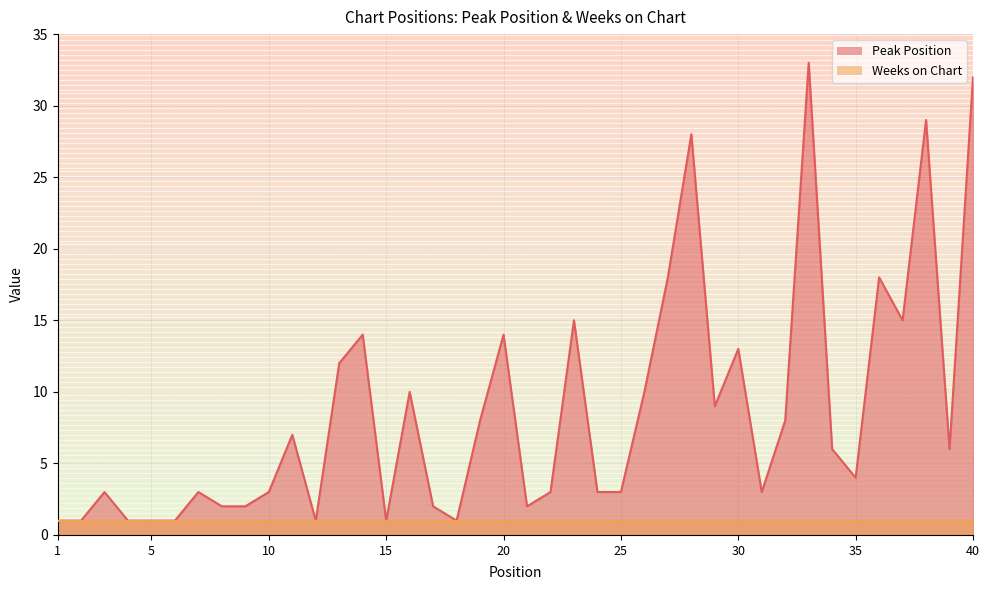

Approximately how many times larger is the value at 8 compared to 12?

2.0